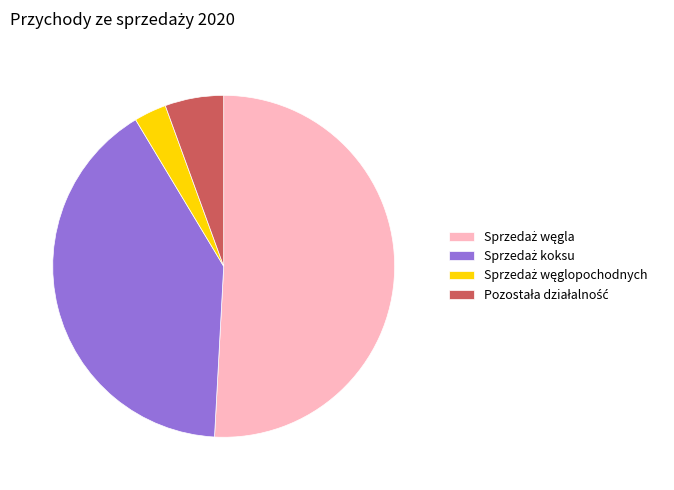

Does any single category account for the majority?

Yes